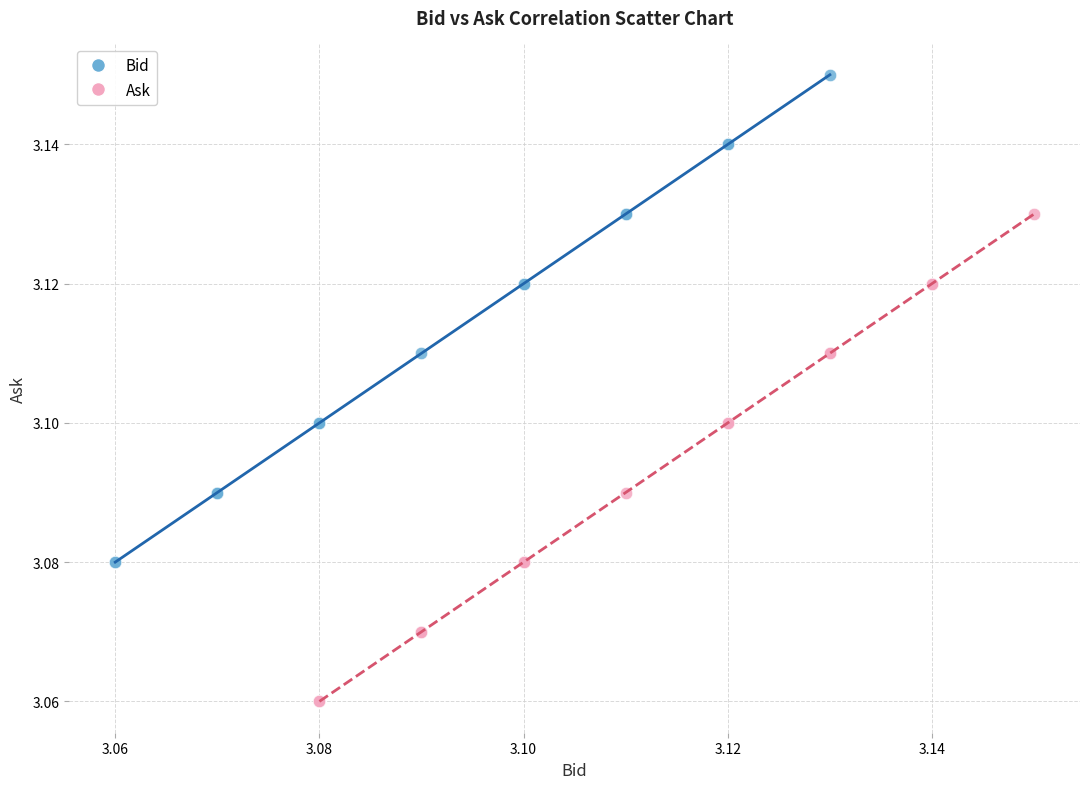

Which series contains the highest Y value?

Bid